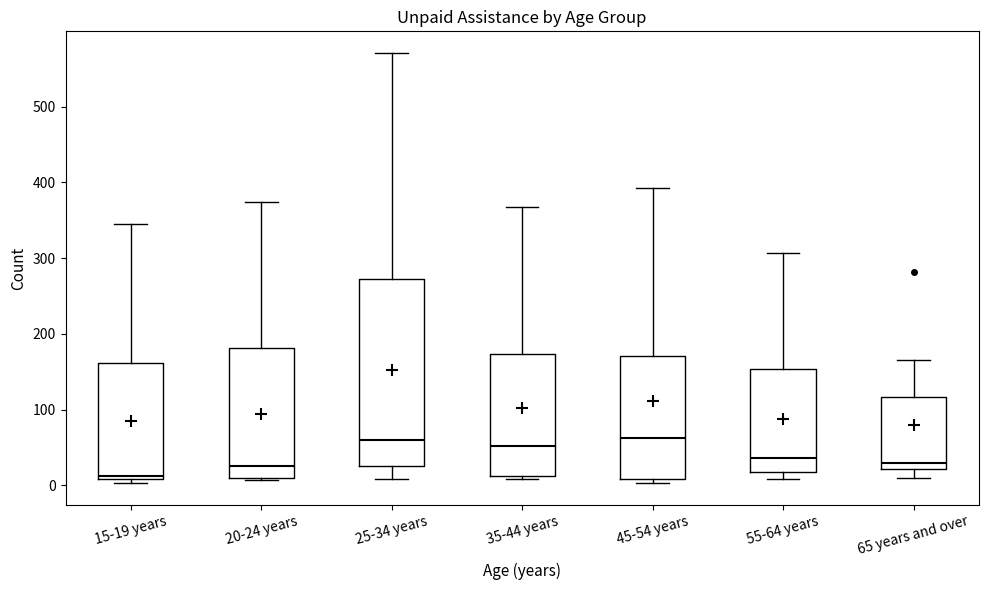

Comparing the boxes themselves (not the whiskers), which one is the tallest?

25-34 years